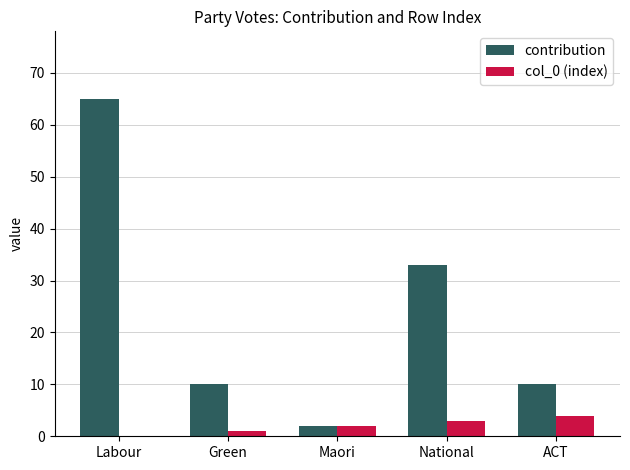

At which category is the sum across all series the highest?

Labour